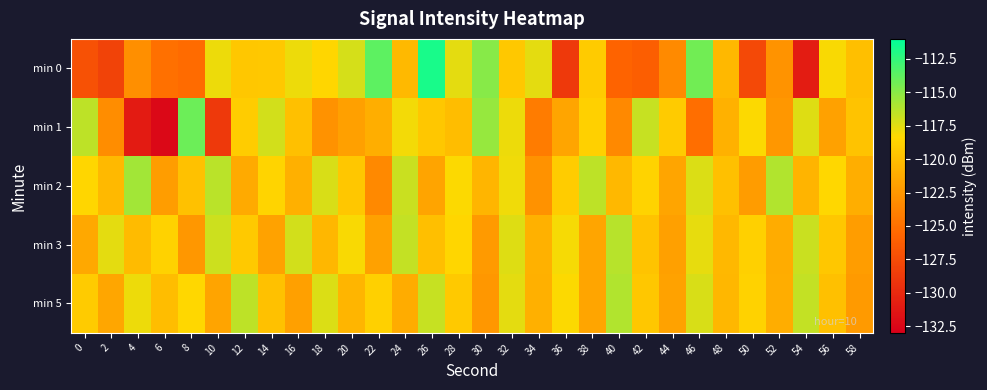

Between 10 and 0, which is larger?

10